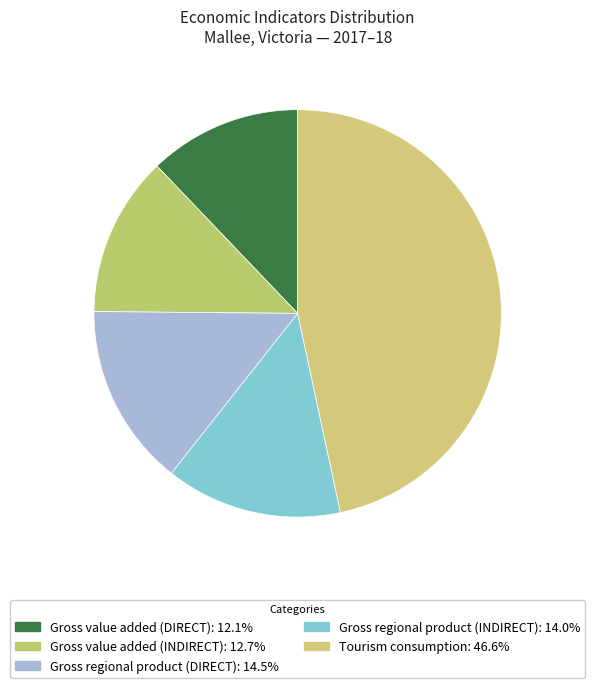

What is the total percentage of Gross regional product (INDIRECT) and Gross regional product (DIRECT)?

28.5%